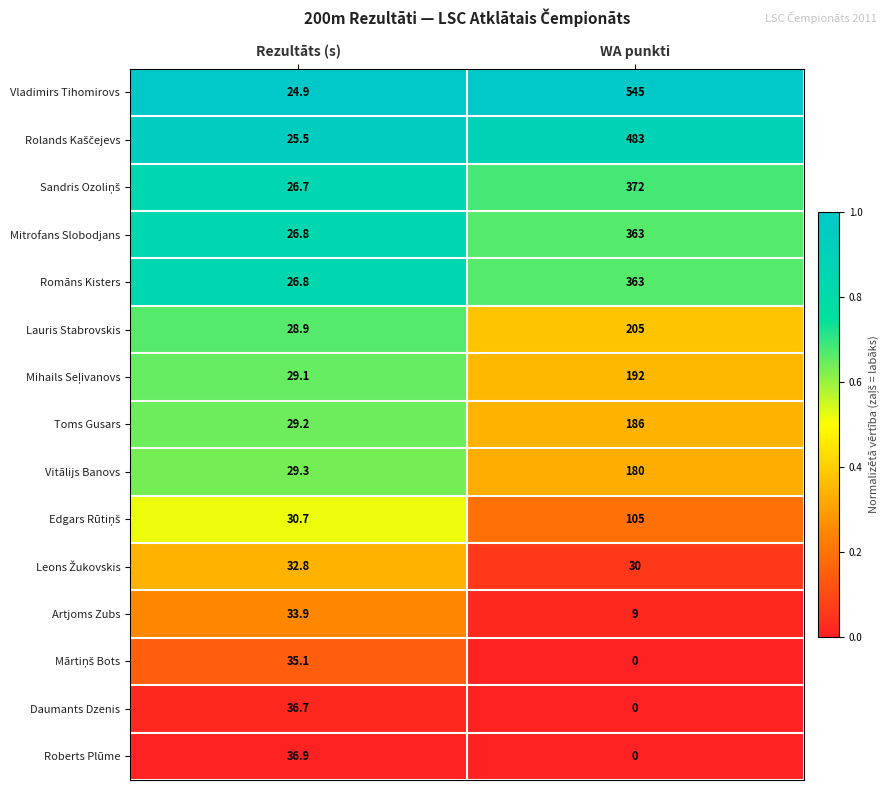

What is the average value of the Vitālijs Banovs series?

104.7